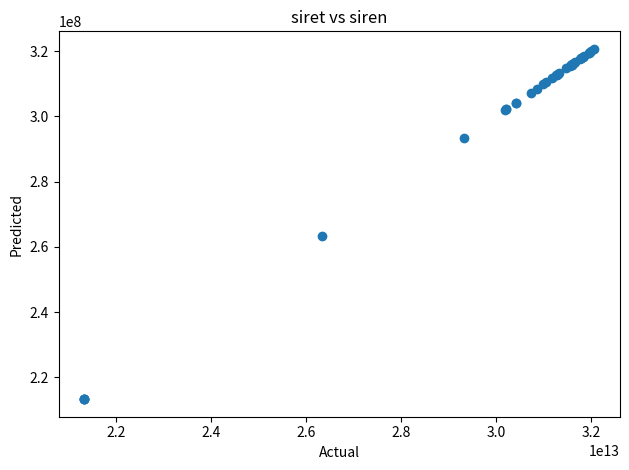

What Y value in the scatter plot is closest to 266997497?

263301830